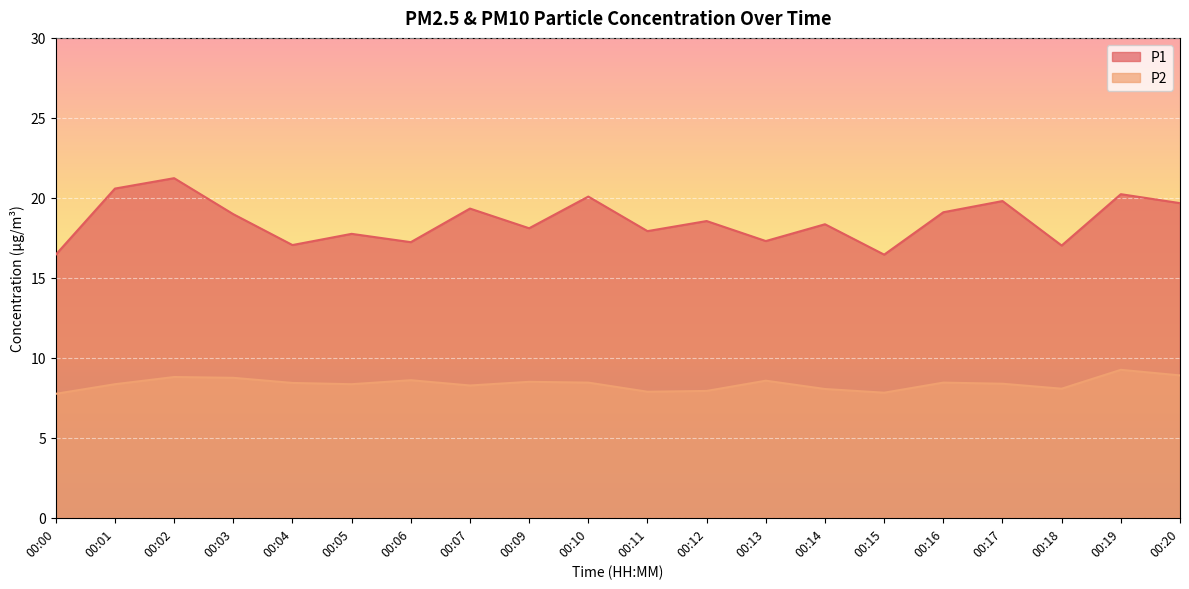

What is the difference between the second highest and second lowest values in the P1 series?

4.1